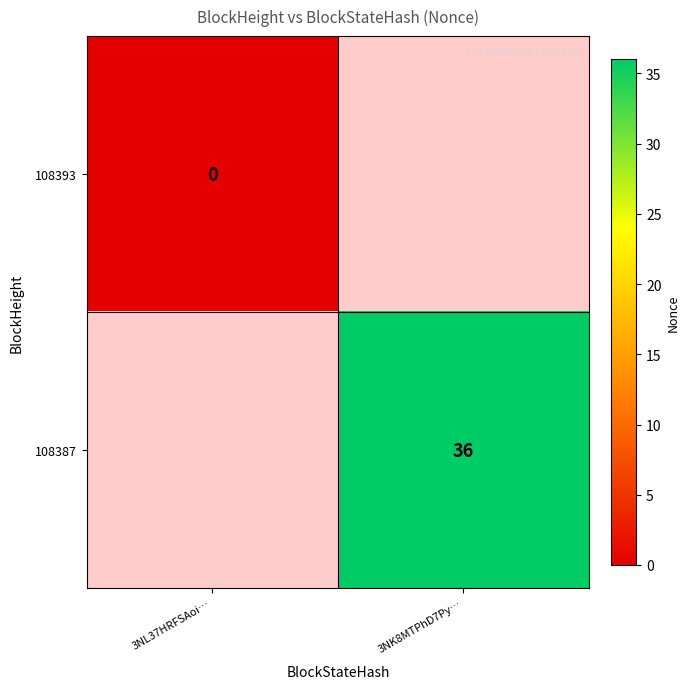

The 108387 series shows 36 at 3NK8MTPhD7Py…. True or false?

True